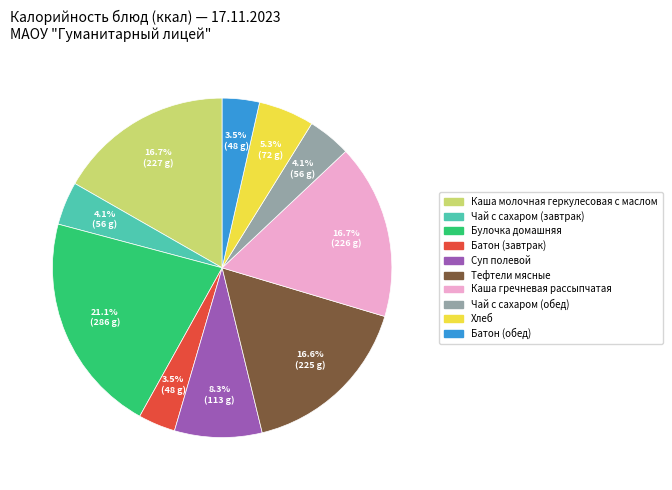

Which category has the biggest portion of the pie?

Булочка домашняя